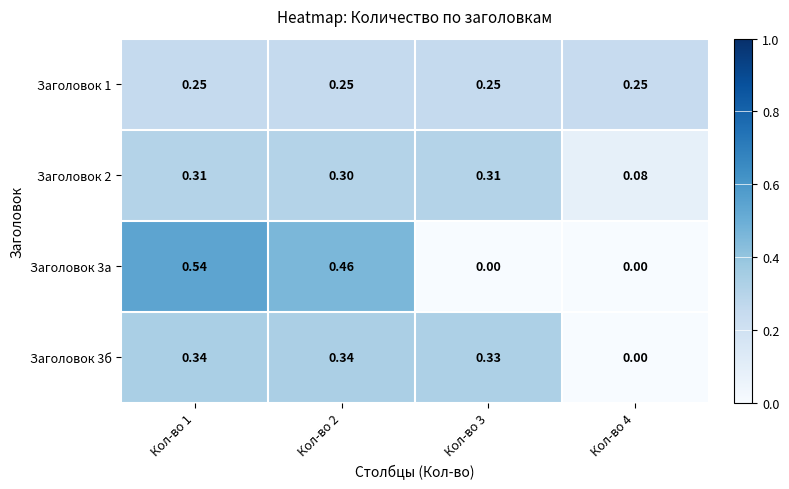

Is the value of Заголовок 1 at Кол-во 3 greater than the value of Заголовок 3б at Кол-во 2?

No